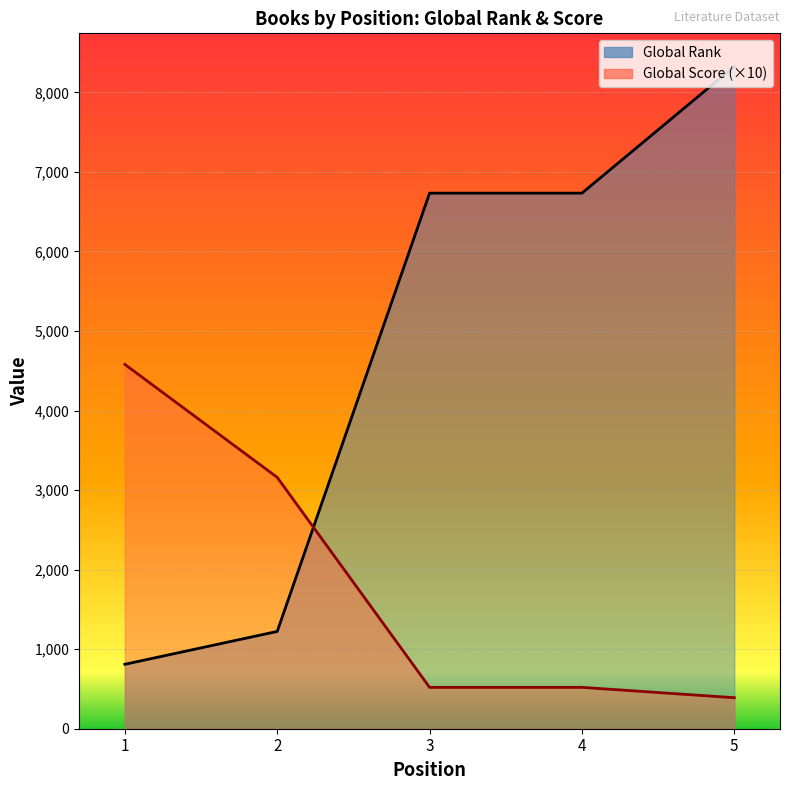

Between 2 and 5, which series saw the biggest shift?

Global Rank